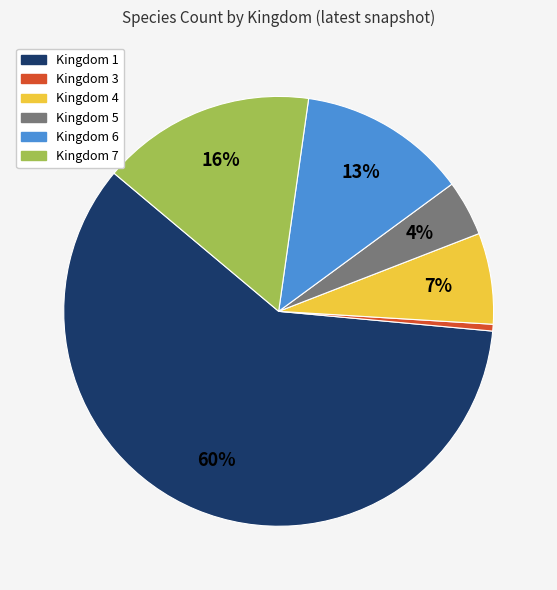

Does any single category account for the majority?

Yes